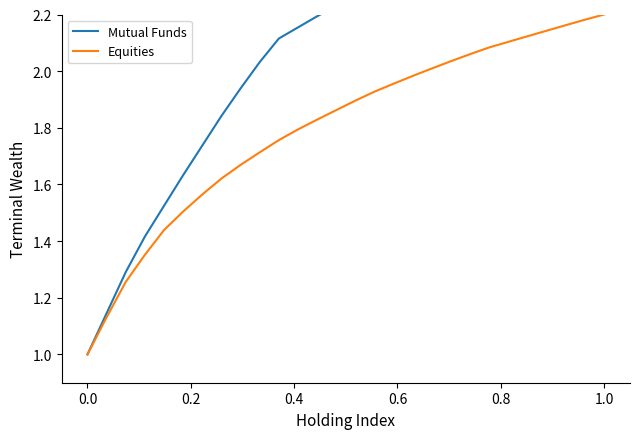

Is it true that Equities equals 1.4 at 0.0?

False